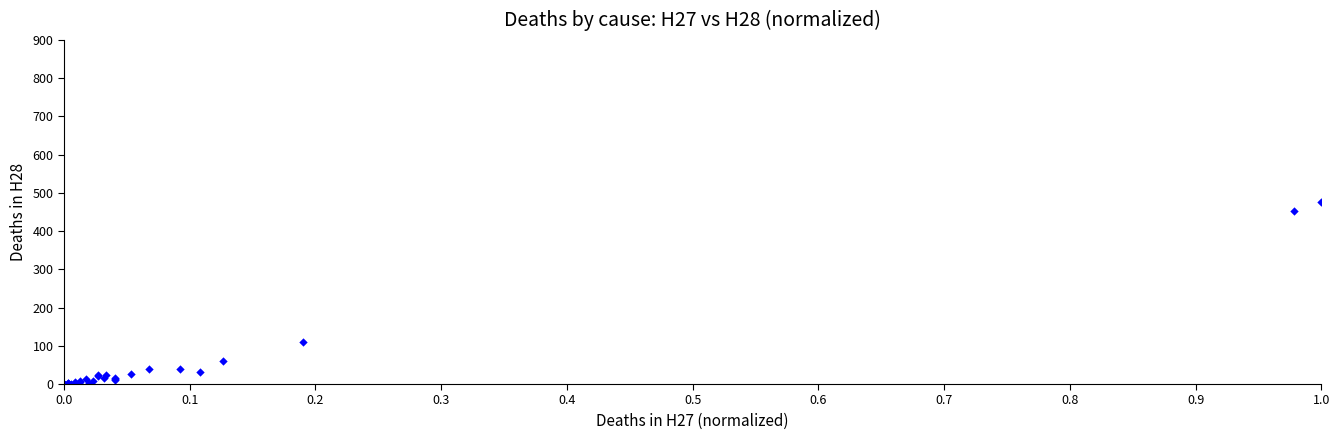

What Y value in the scatter plot is closest to 237?

111